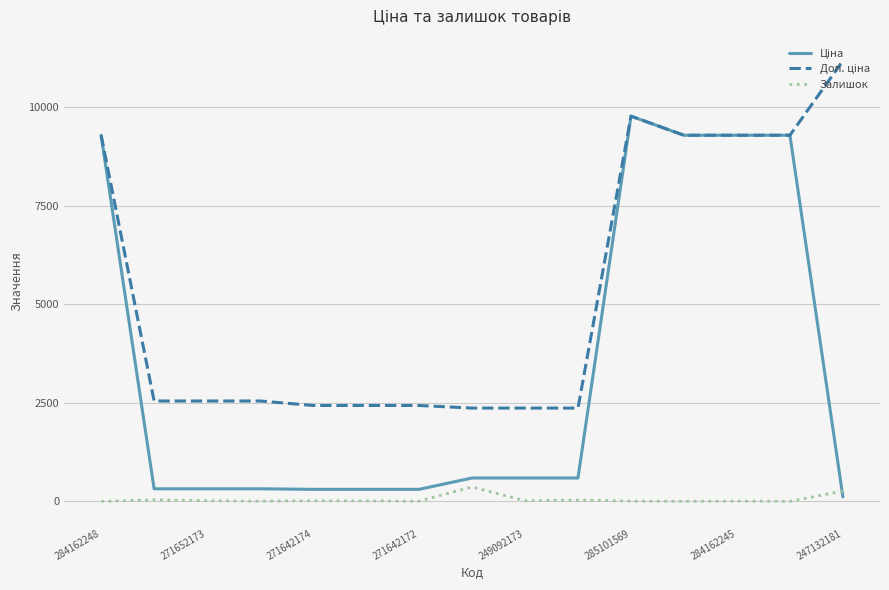

What is the maximum value shown in the chart?

11182.0